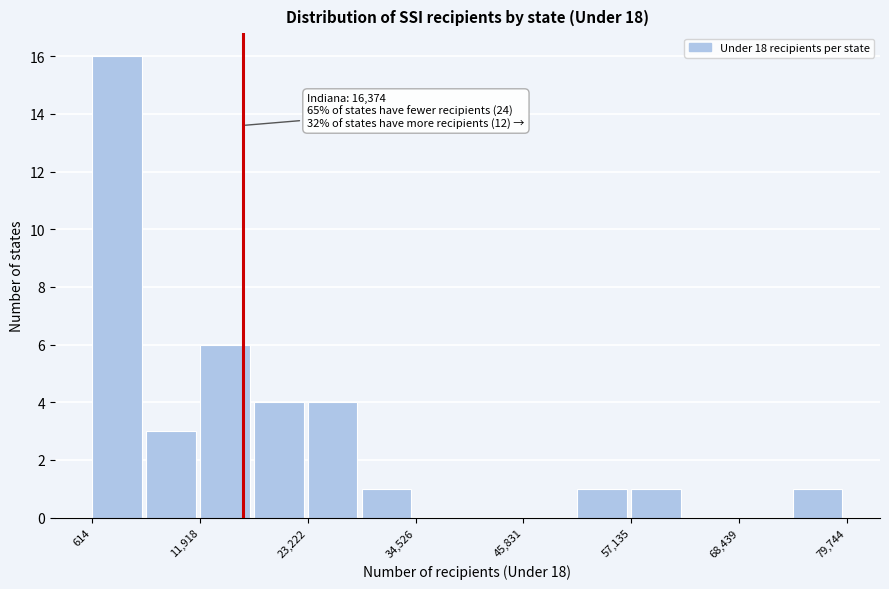

Read against the x-axis, roughly where is the centre of the tallest bar?

4000